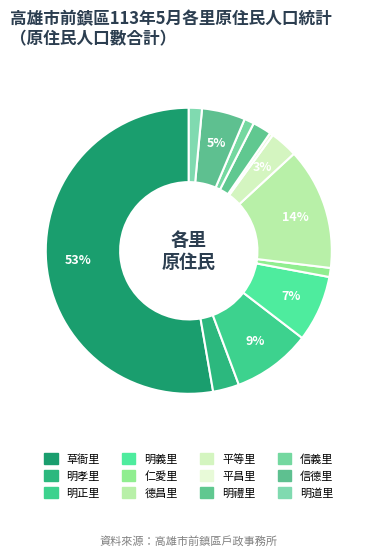

How many segments does this pie chart have?

12